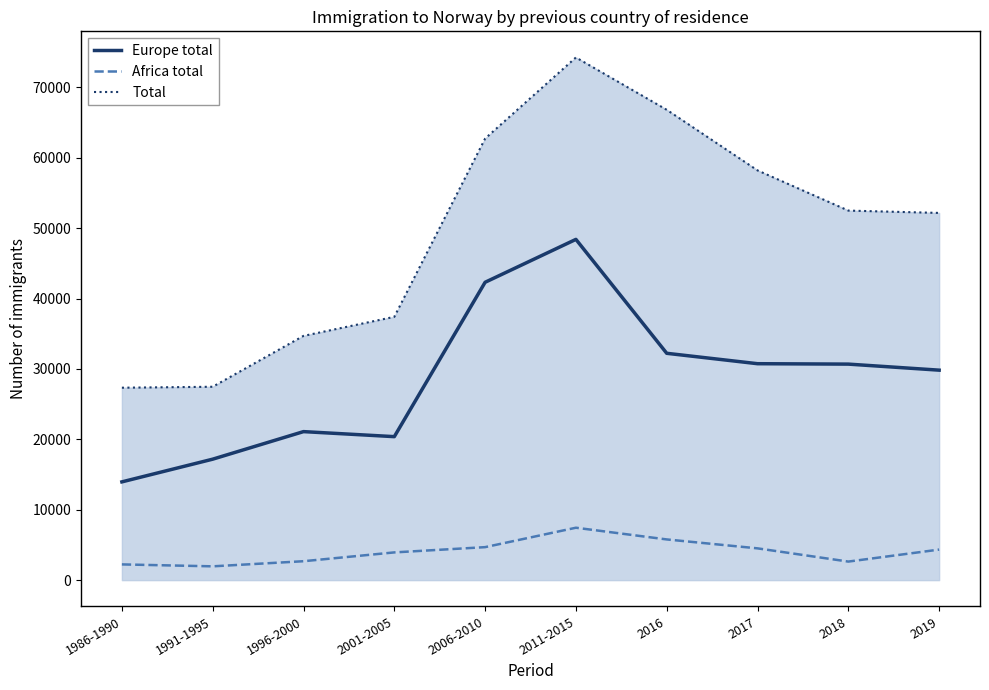

Which series has the largest total across all categories?

Total